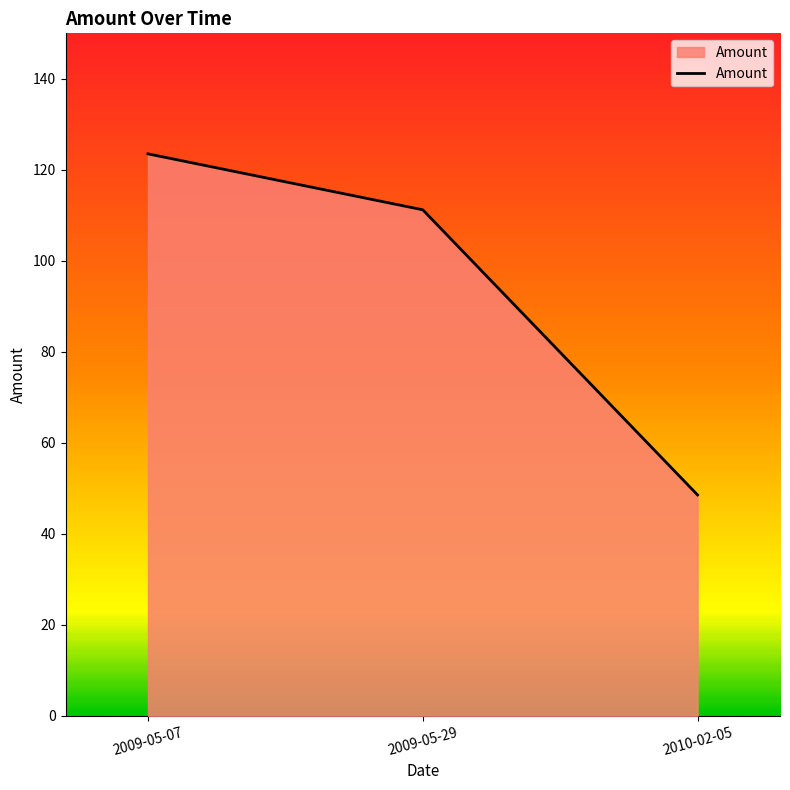

Does the chart display data point markers on the line(s)?

No